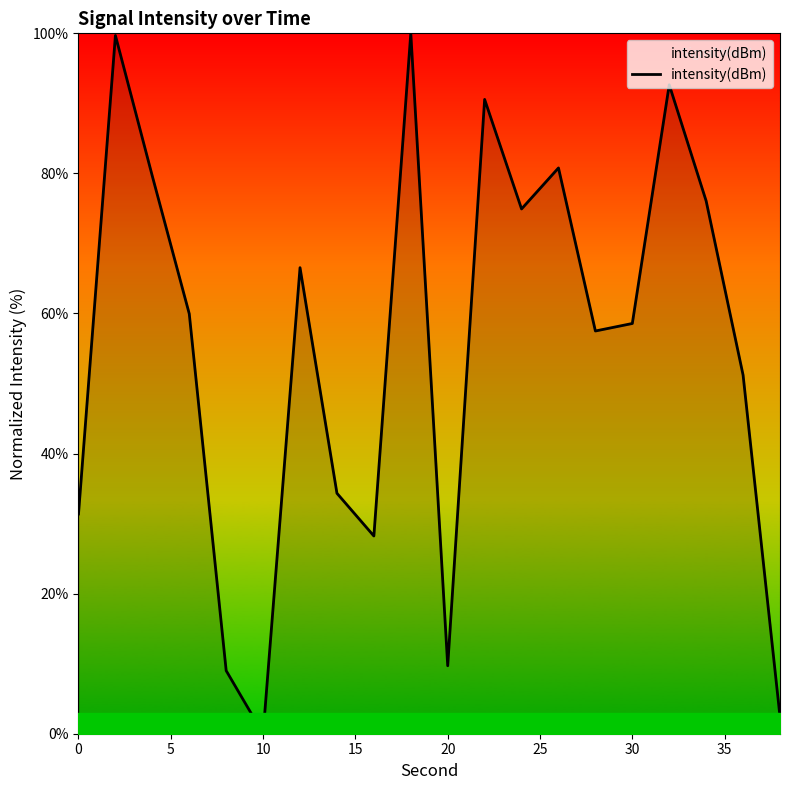

What is the greatest value displayed?

100.0